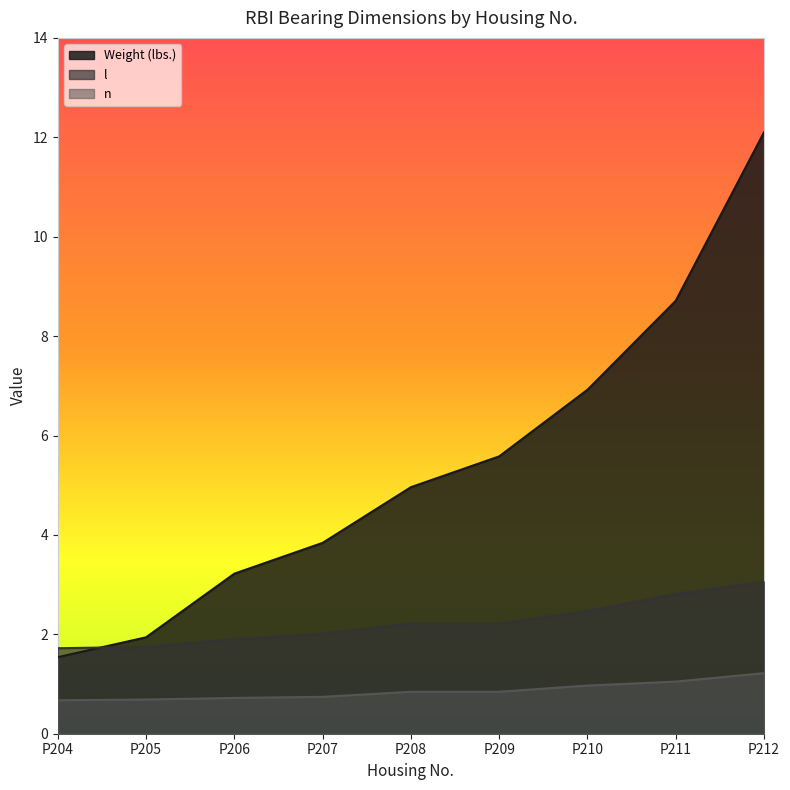

Which series changed the most between P204 and P205?

Weight (lbs.)